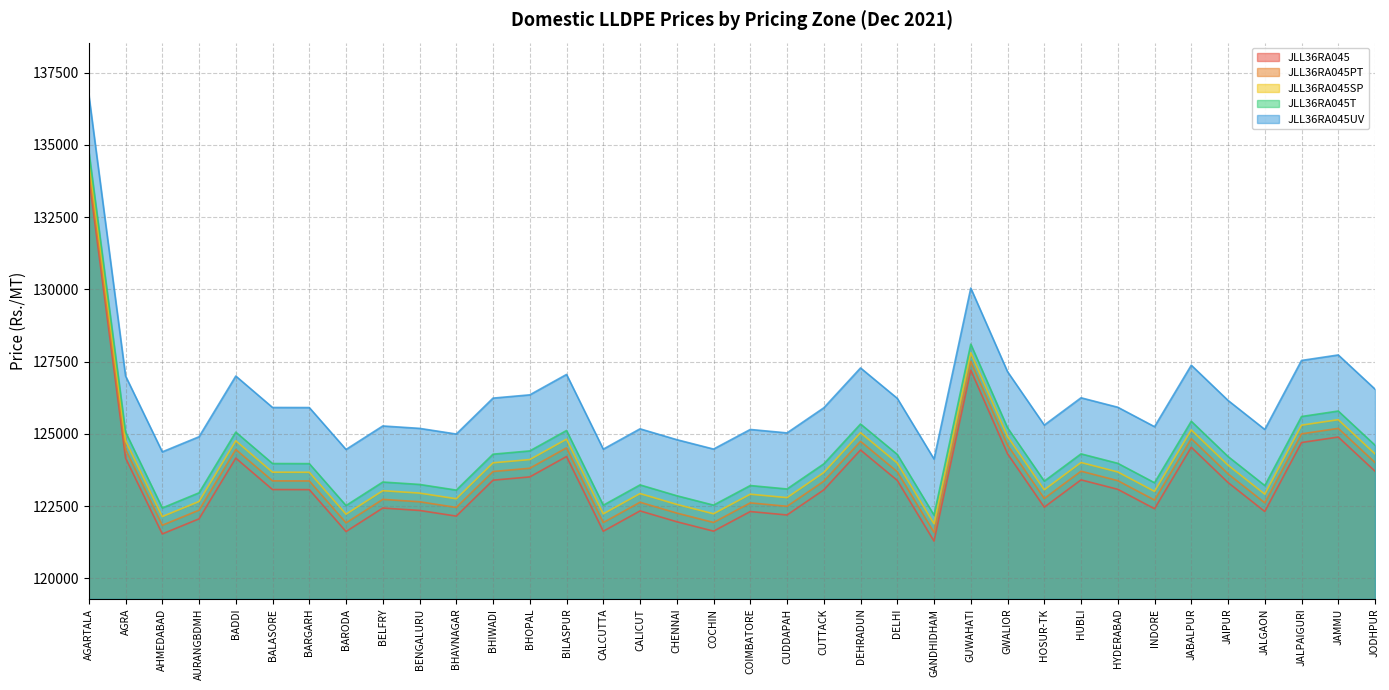

How many lines are shown in the chart?

5